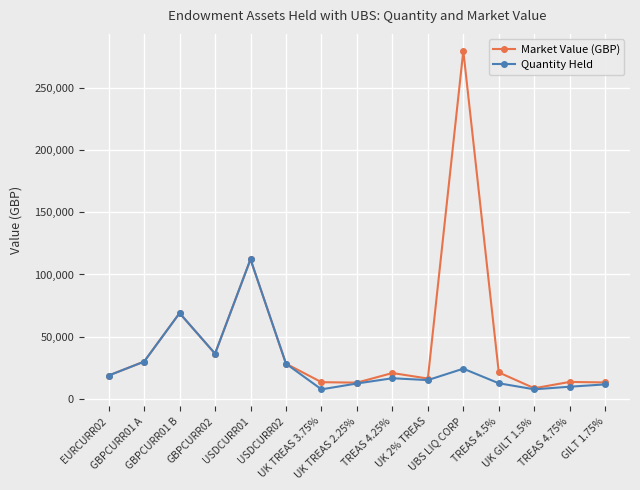

What is the highest value of the Quantity Held series?

112205.0